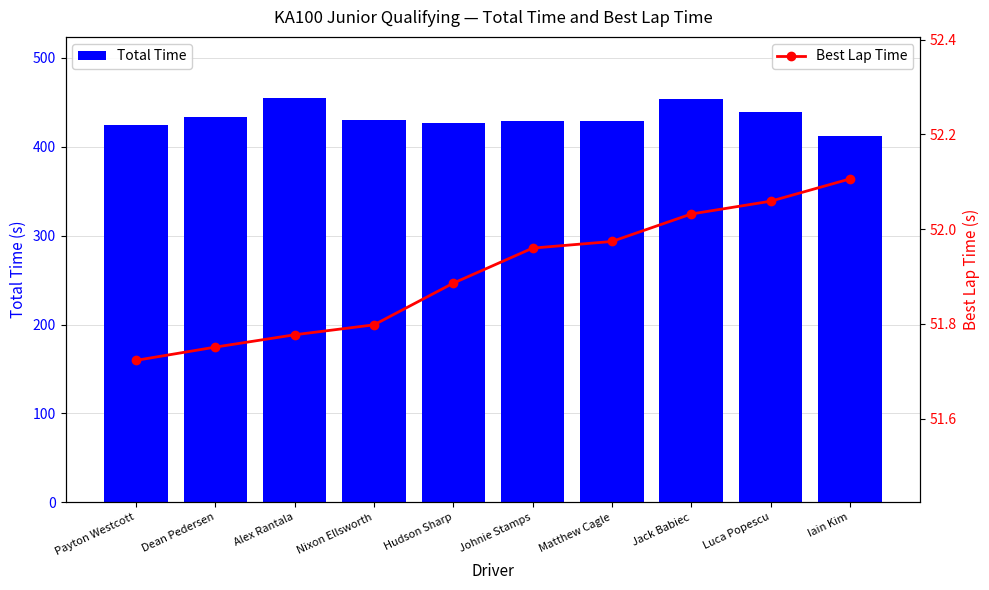

Which category has the lowest value in the Total Time series?

Iain Kim